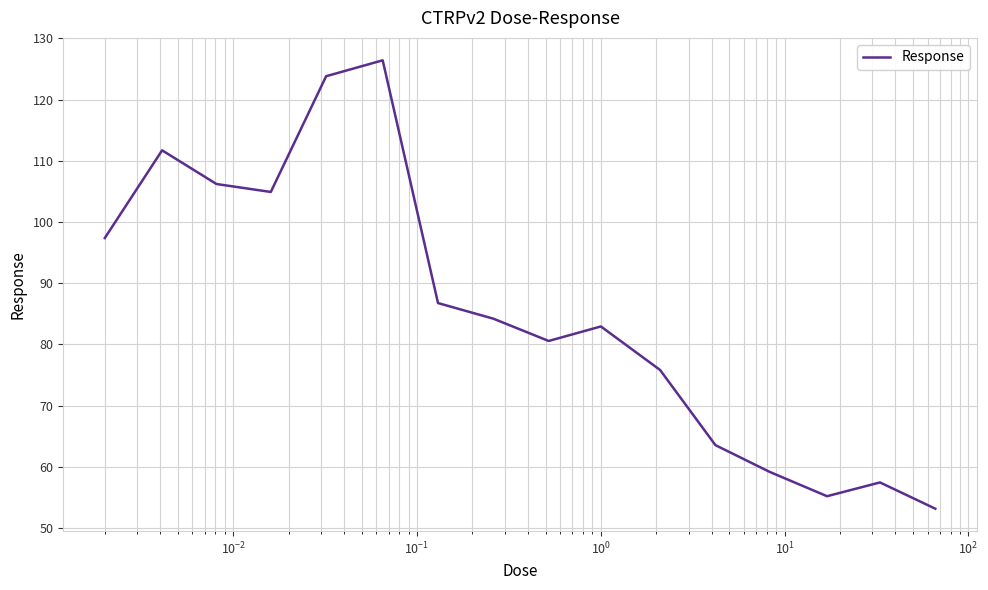

What is the maximum value shown in the chart?

126.4